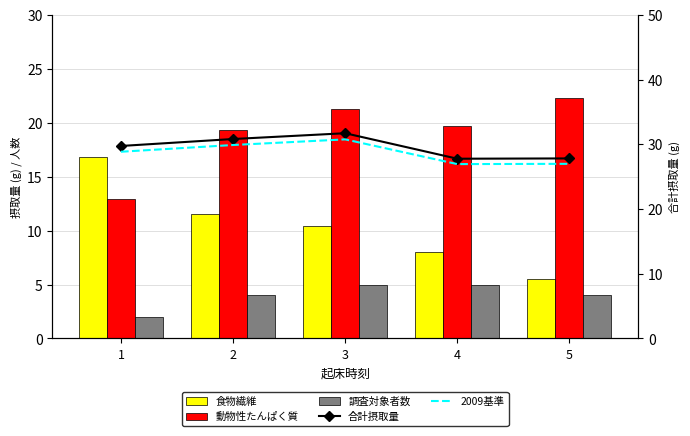

At which label does 調査対象者数 first exceed 4?

3